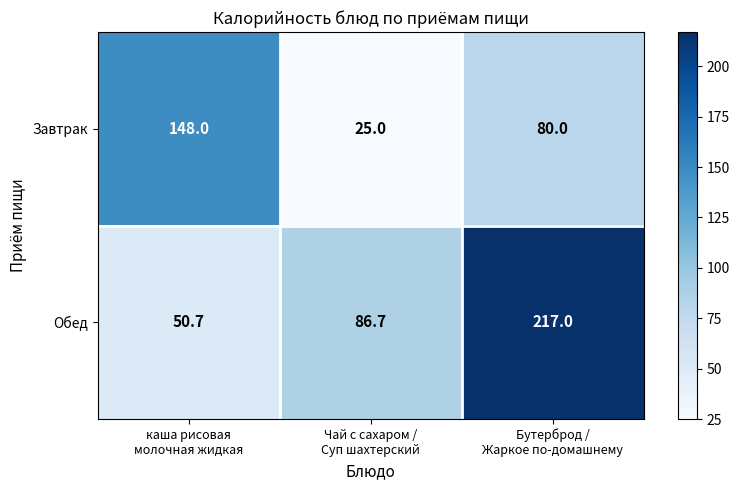

List the series in order of their peak value, lowest first.

Завтрак, Обед